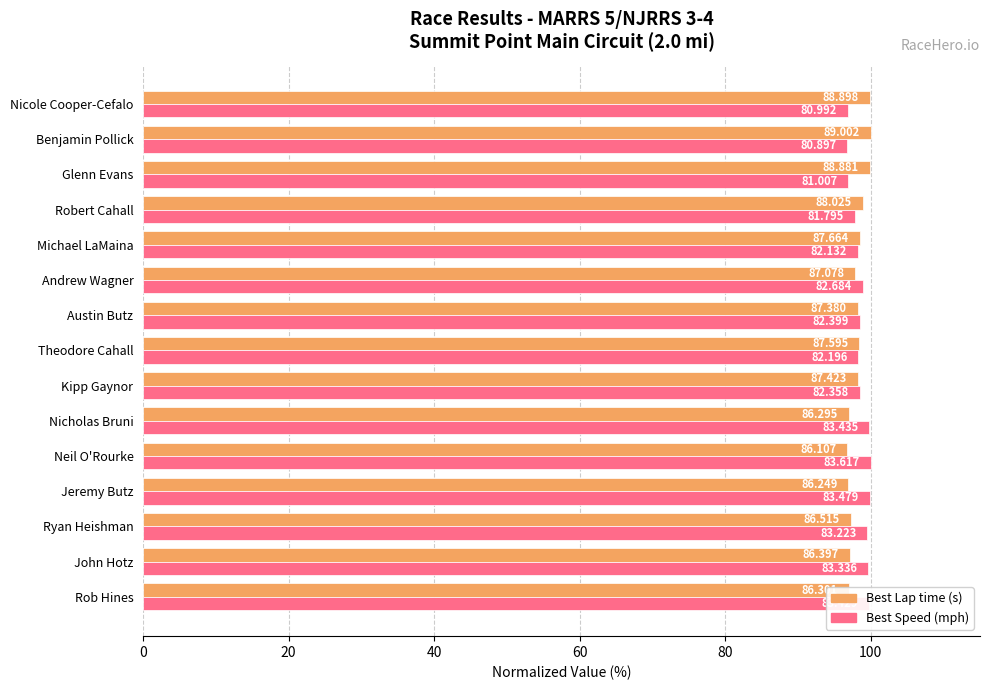

What is the value of the Best Lap time bar at the 4th from the left?

96.9